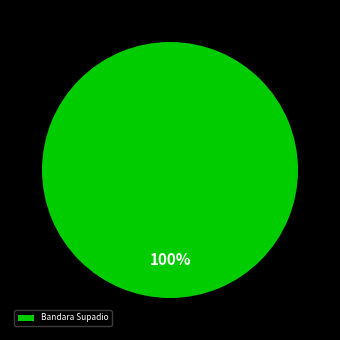

Rank the categories by value from lowest to highest.

Bandara Supadio